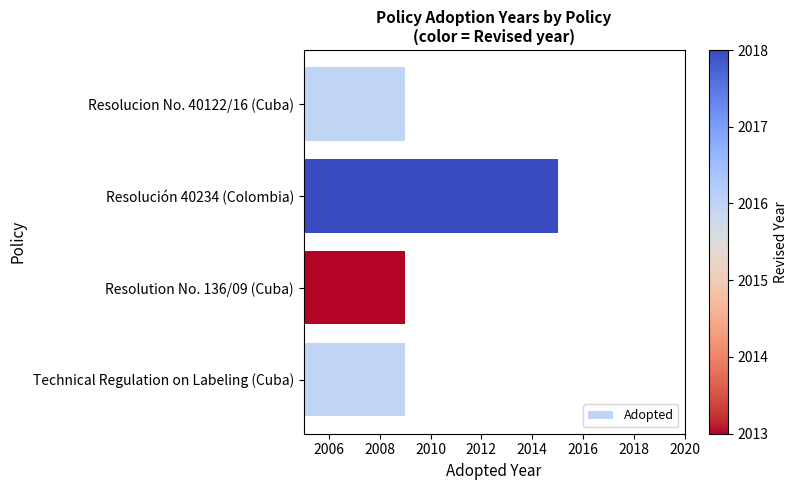

Reading top to bottom, what are all the values shown in this chart?

2009	2015	2009	2009